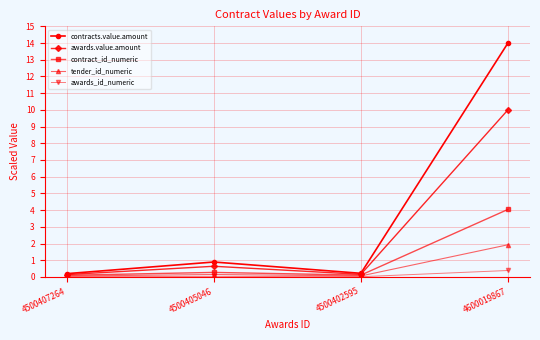

The value of awards_id_numeric at 4500407264 is 0.0. True or false?

True